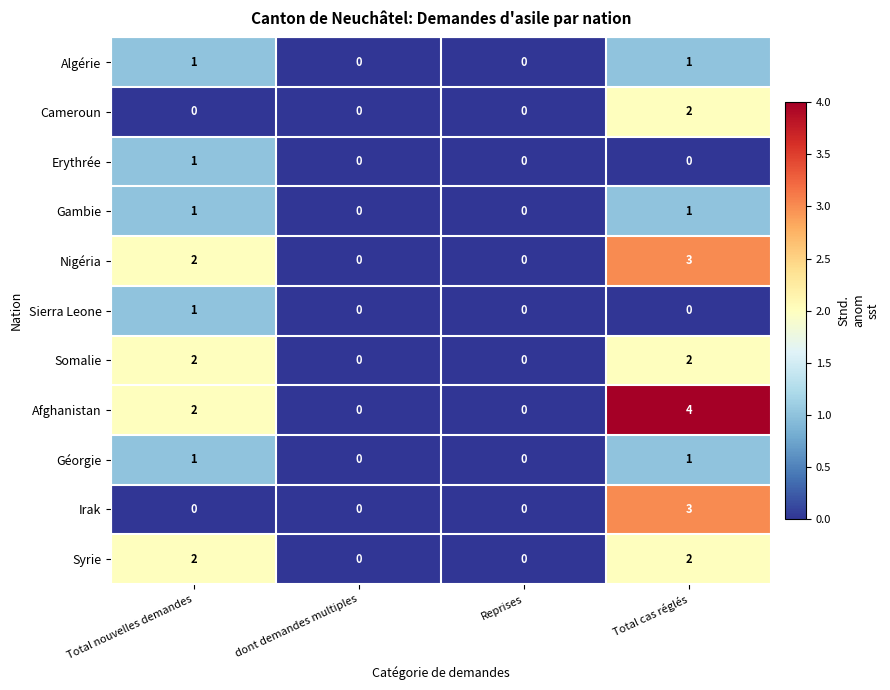

True or false: Nigéria has a value of 2 at Total nouvelles demandes.

True